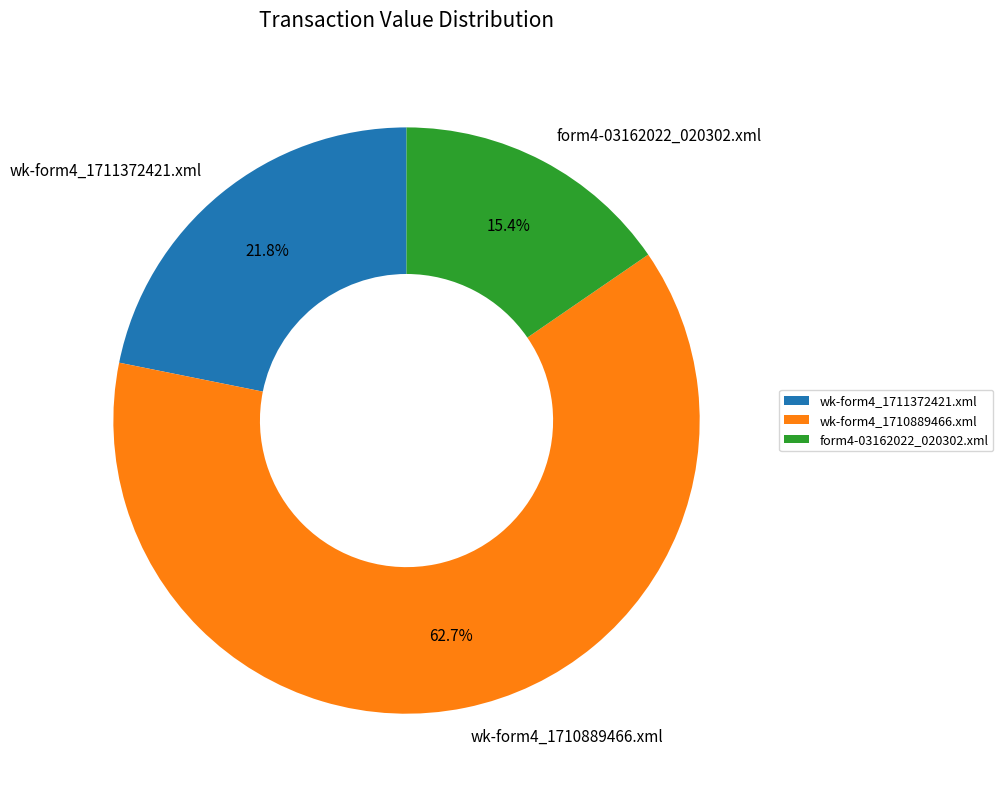

Approximately how many times larger is the value at form4-03162022_020302.xml compared to wk-form4_1711372421.xml?

0.7